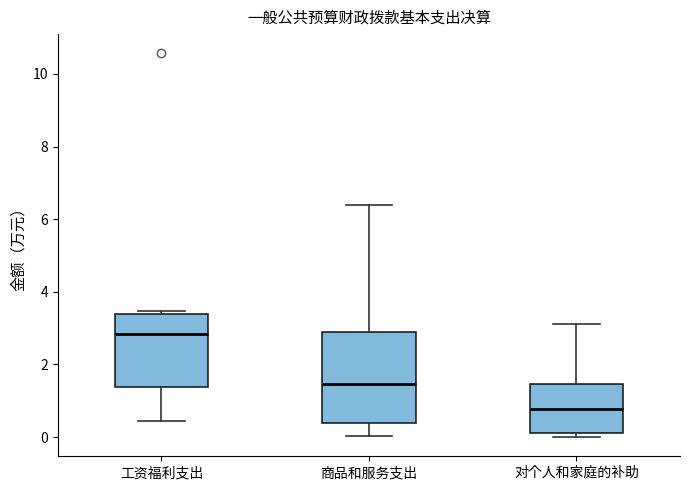

Where does the median line of the box for 工资福利支出 sit on the y-axis? The values are not printed on the chart, so give them approximately, as read against the axis.

2.8